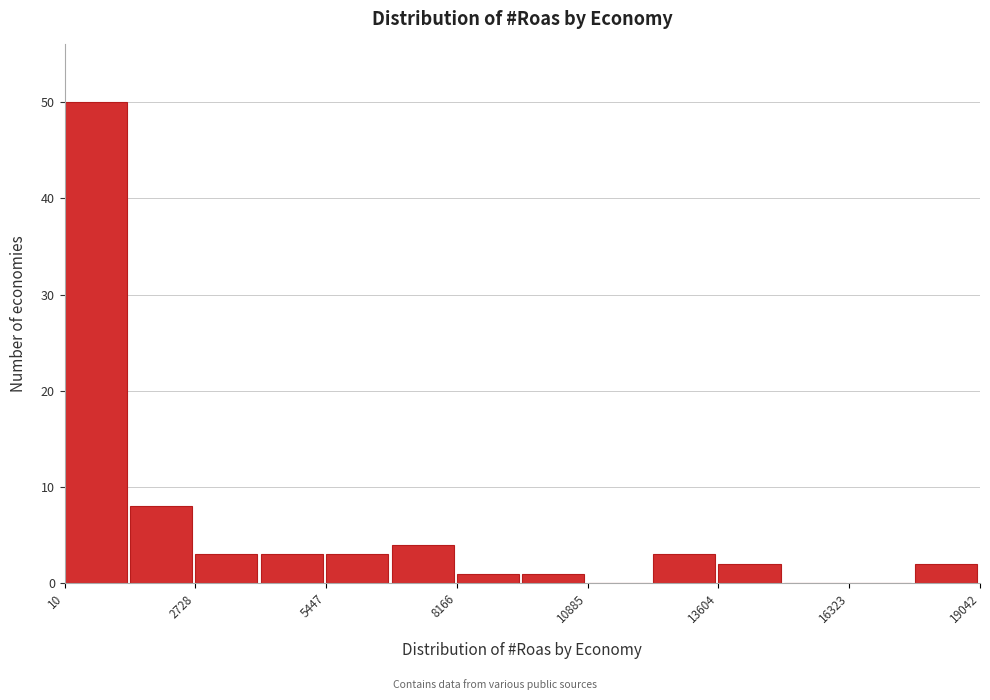

Around what value on the x-axis is the tallest bar? Give the approximate position of its centre, as read against the axis.

500